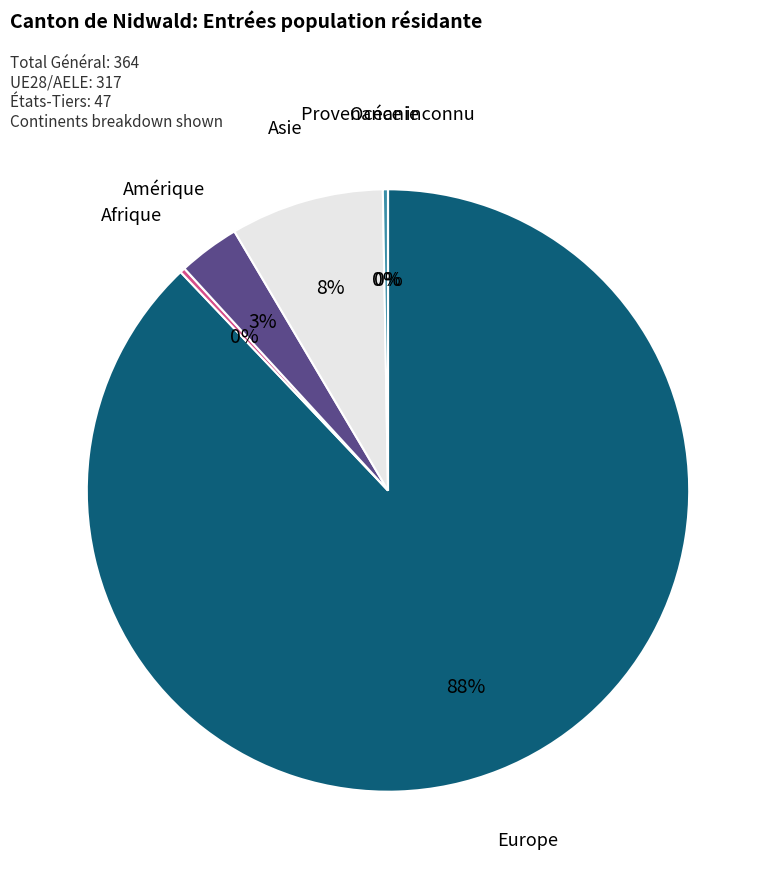

The Afrique slice represents 12% of the pie. True or false?

False